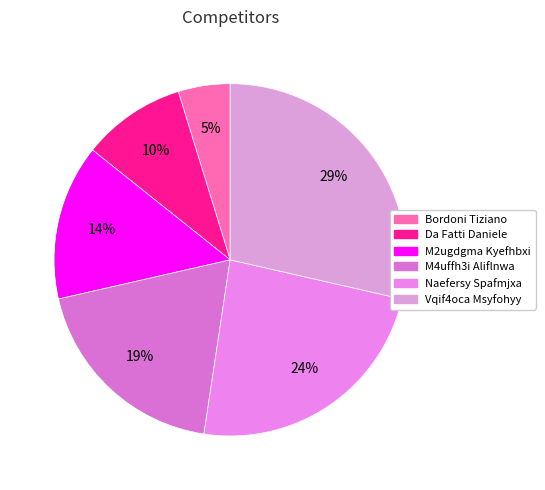

What is the largest slice in the pie chart?

Vqif4oca Msyfohyy